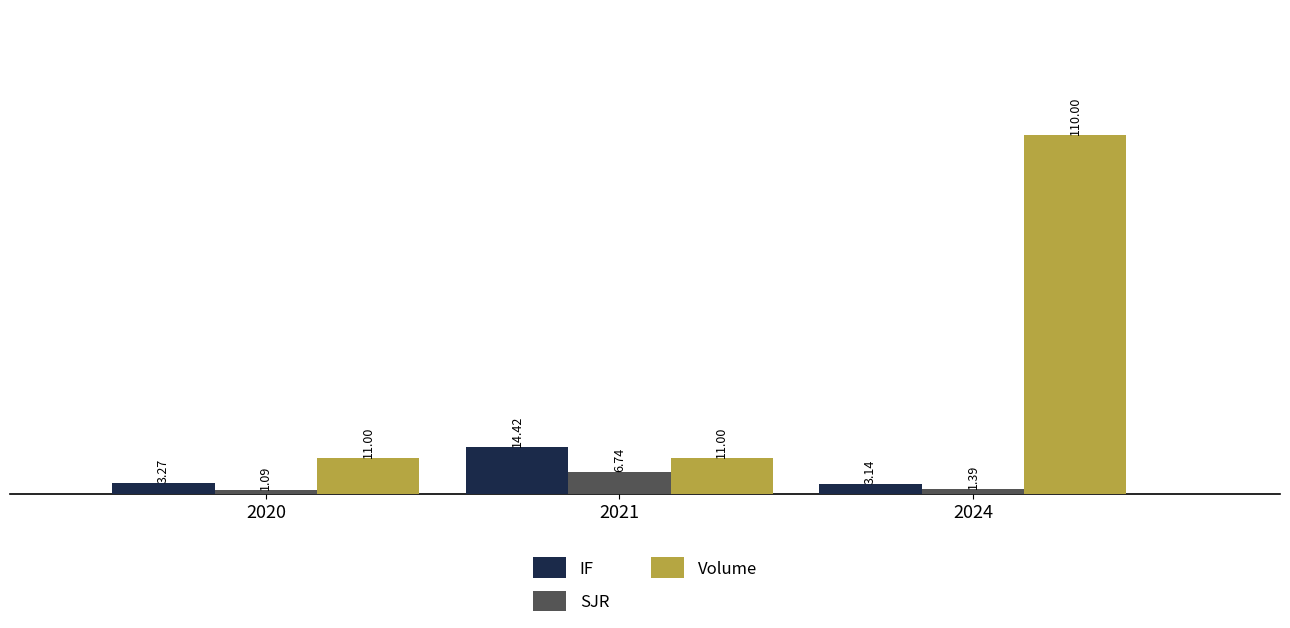

Rank the series by their maximum value, from lowest to highest.

SJR, IF, Volume